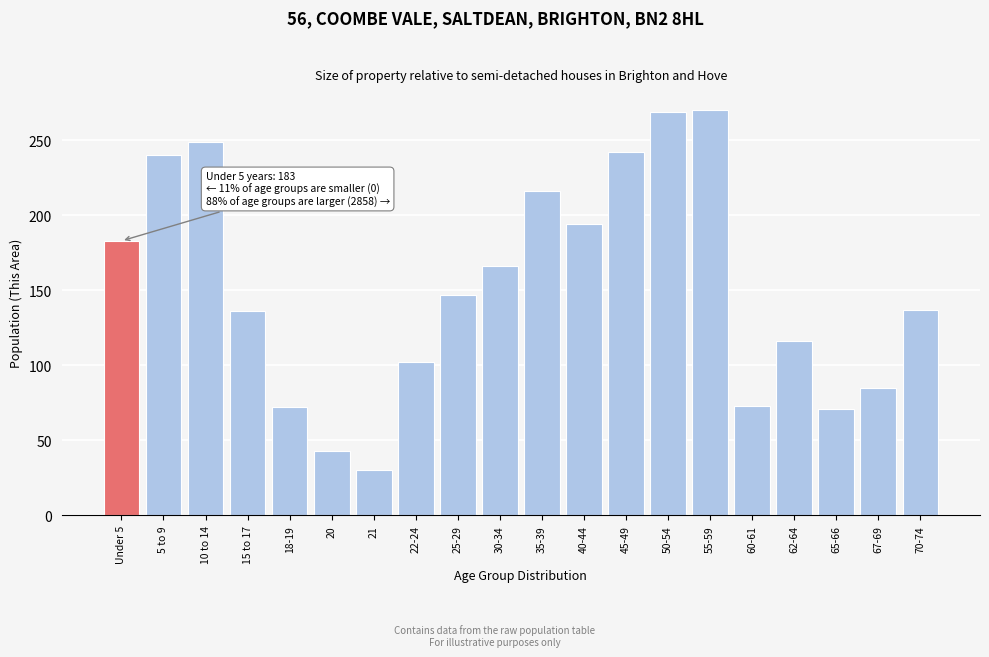

True or false: the data shows 43 at 20.

True